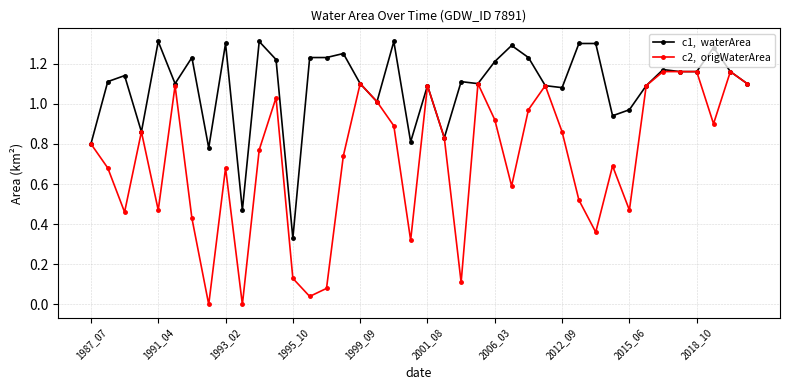

True or false: c1,  waterArea has a value of 1.5 at 1991_04.

False